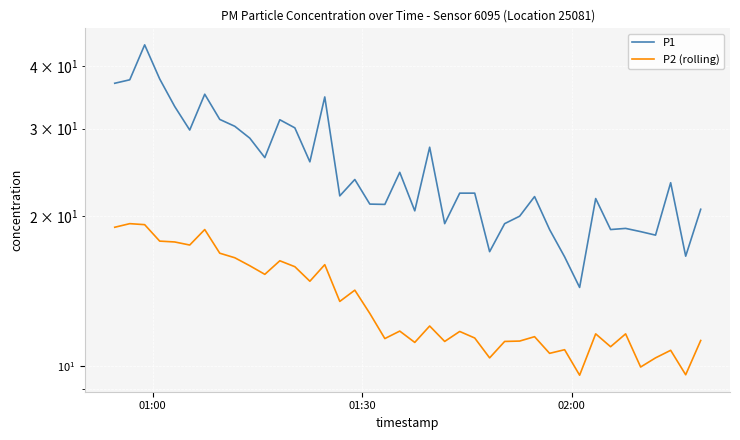

What is the difference between the second highest and minimum values in the P2 (rolling) series?

9.7